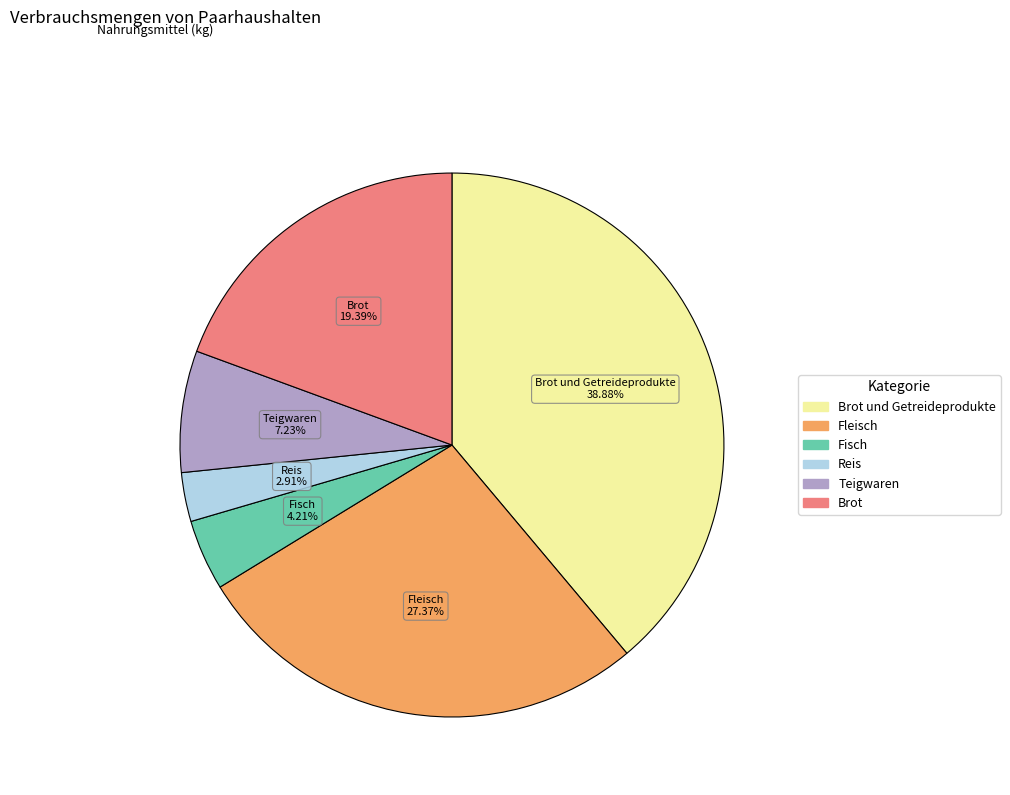

Rank the categories by value from highest to lowest.

Brot und Getreideprodukte, Fleisch, Brot, Teigwaren, Fisch, Reis